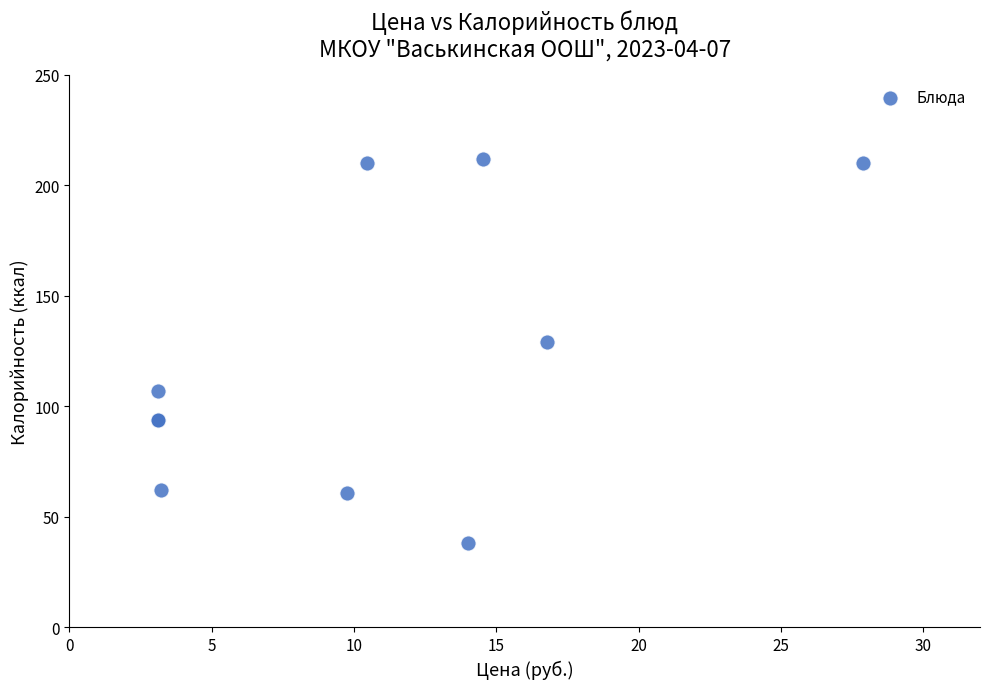

What Y value in the scatter plot is closest to 125?

129